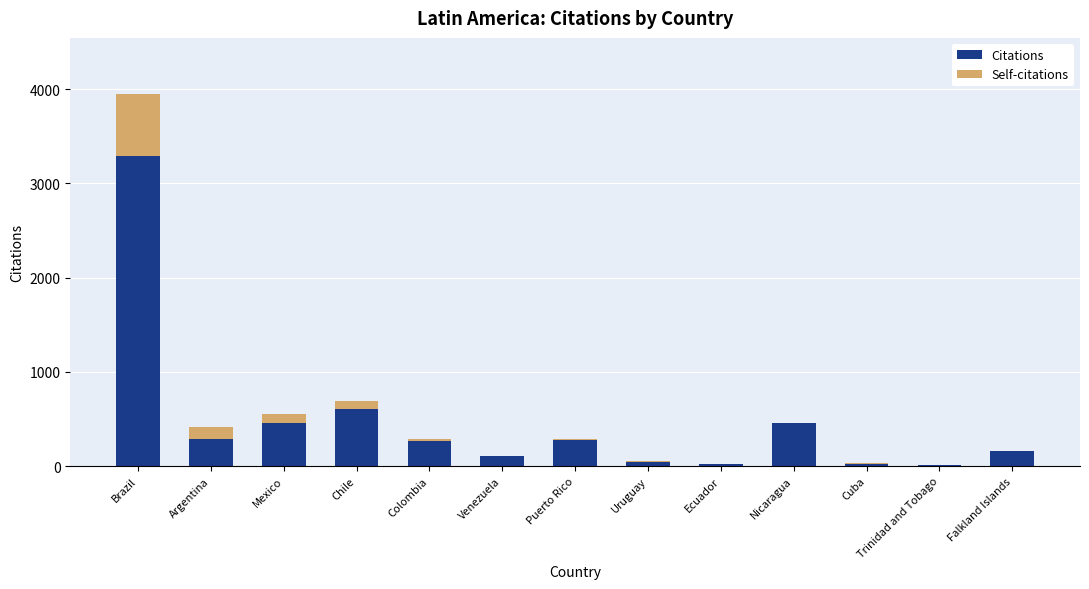

Where is Citations nearest to the value 1650?

Chile